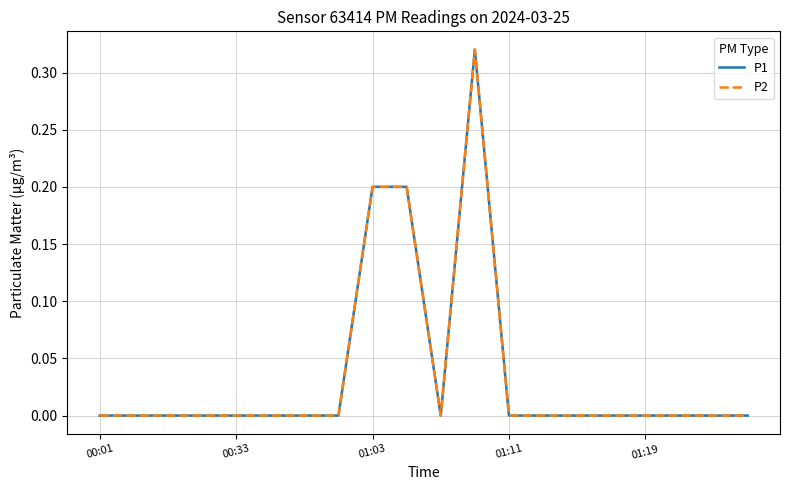

What is the label of the 1st point from the left?

00:01